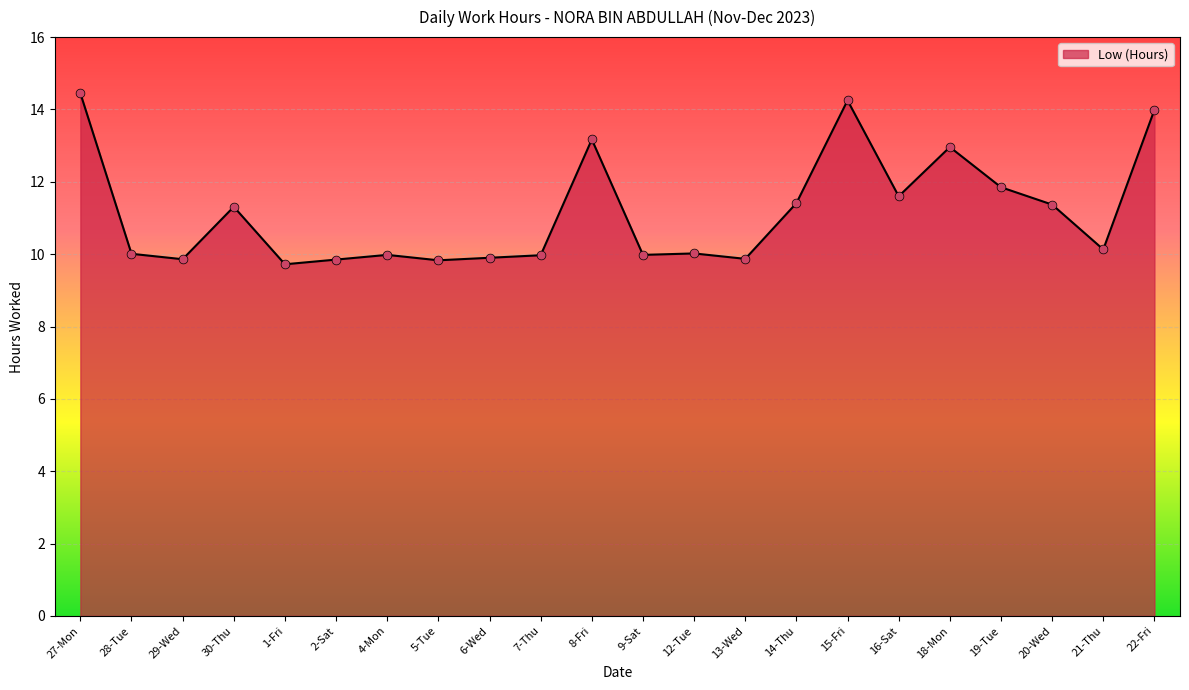

What is the ratio of the value at 30-Thu to the value at 12-Tue?

1.1